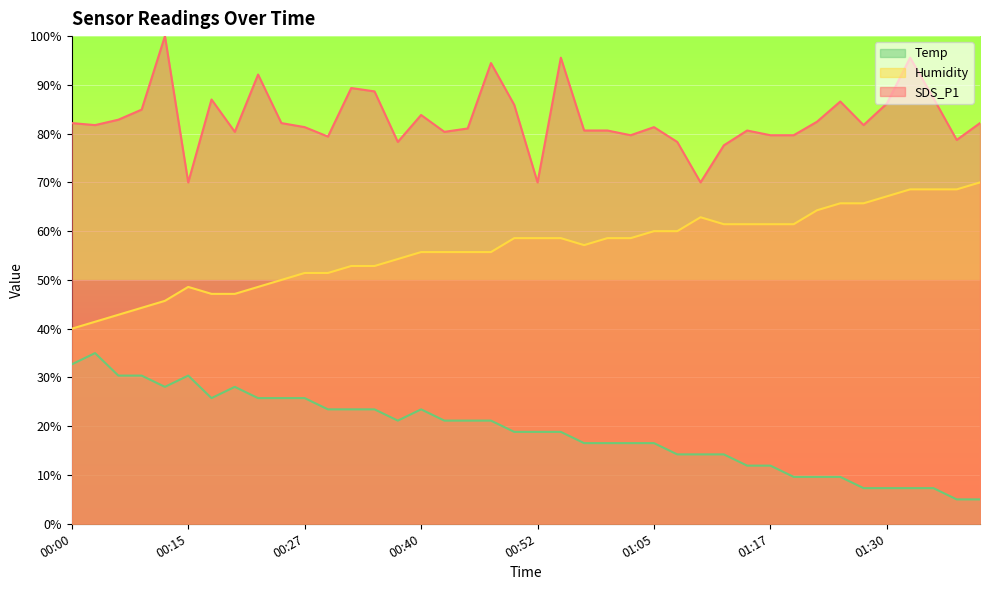

Rank the categories by SDS_P1 value from highest to lowest.

00:13, 00:55, 01:32, 00:47, 00:22, 00:32, 00:35, 01:35, 00:18, 01:25, 01:30, 00:50, 00:10, 00:40, 00:08, 01:22, 00:00, 00:25, 01:39, 00:03, 01:27, 00:27, 01:05, 00:44, 00:57, 01:00, 01:15, 00:20, 00:42, 01:02, 01:17, 01:20, 00:30, 01:37, 00:37, 01:07, 01:12, 00:15, 00:52, 01:10